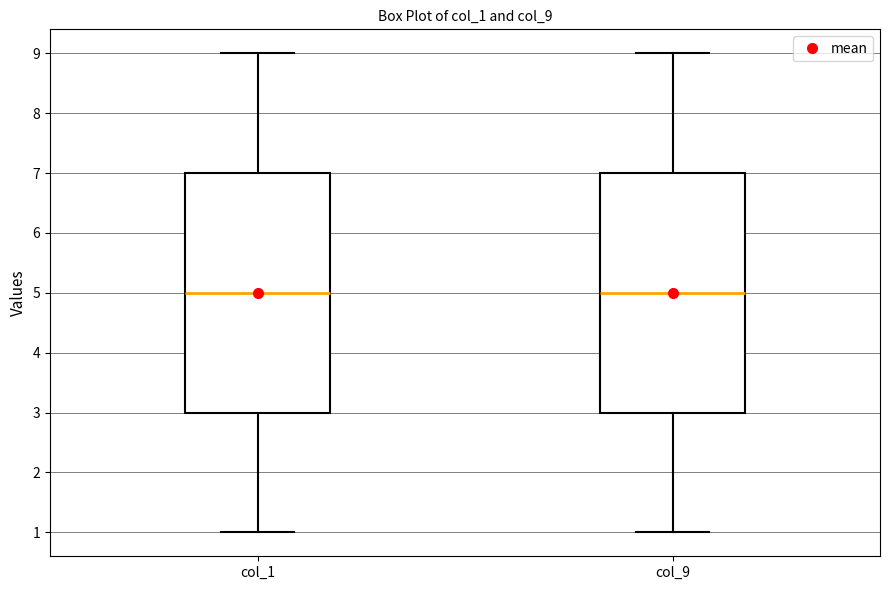

Reading left to right, transcribe this box plot: for each box, give where its median line is, the range the box spans, and where its two whiskers end, as read against the y-axis. The values are not printed on the chart, so give them approximately, as read against the axis.

col_1: median 5, box 3 to 7, whiskers 1 to 9
col_9: median 5, box 3 to 7, whiskers 1 to 9